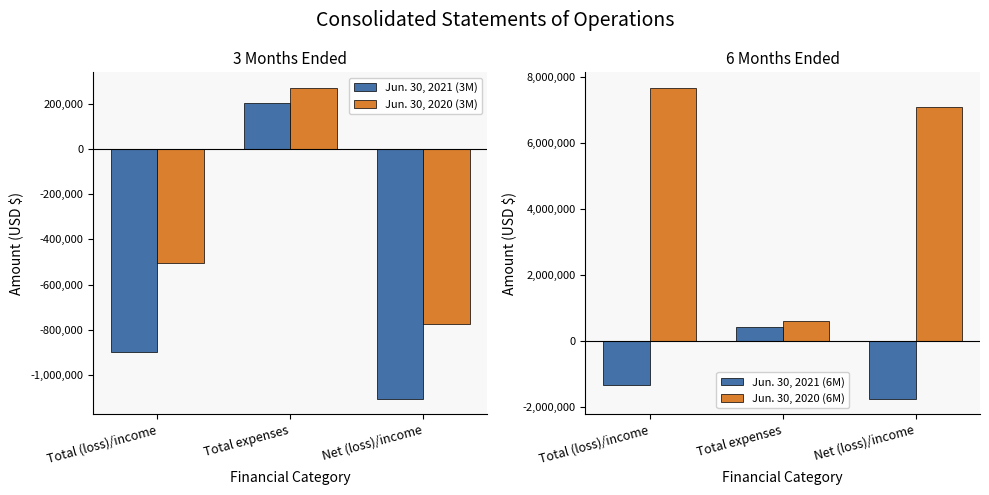

List the labels in order of Jun. 30, 2020 (3M) value, smallest first.

Net (loss)/income, Total (loss)/income, Total expenses